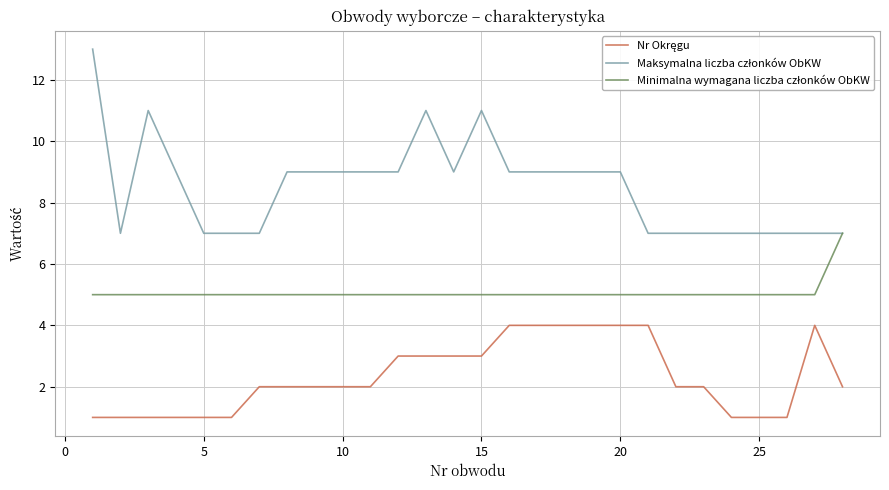

What is the maximum value shown in the chart?

13